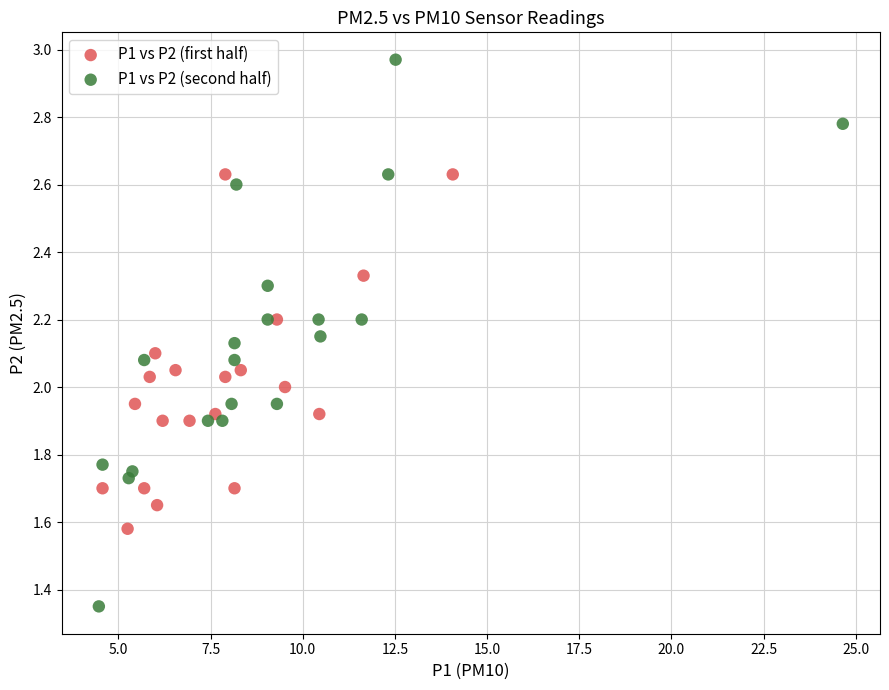

What are all the series names shown in the legend?

P1 vs P2 (first half), P1 vs P2 (second half)